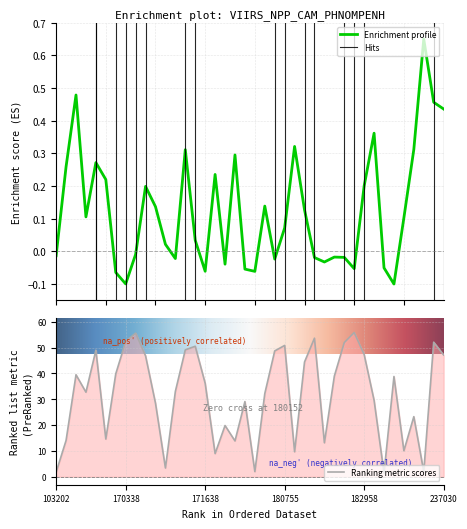

Reading left to right, what are all the values shown in this chart?

dnbrad: -0.0	0.3	0.5	0.1	0.3	0.2	-0.1	-0.1	-0.0	0.2	0.1	0.0	-0.0	0.3	0.0	-0.1	0.2	-0.0	0.3	-0.1	-0.1	0.1	-0.0	0.1	0.3	0.1	-0.0	-0.0	-0.0	-0.0	-0.1	0.2	0.4	-0.1	-0.1	0.1	0.3	0.7	0.5	0.4
satz: 1.8	14.1	39.5	32.7	49.0	14.6	39.8	52.4	55.6	46.8	28.5	3.4	33.0	49.1	50.5	36.2	9.0	19.8	13.9	29.1	2.0	32.2	48.7	50.8	9.7	44.4	53.6	13.2	39.0	51.9	55.8	47.3	29.6	1.5	38.8	10.1	23.3	1.9	52.1	47.1